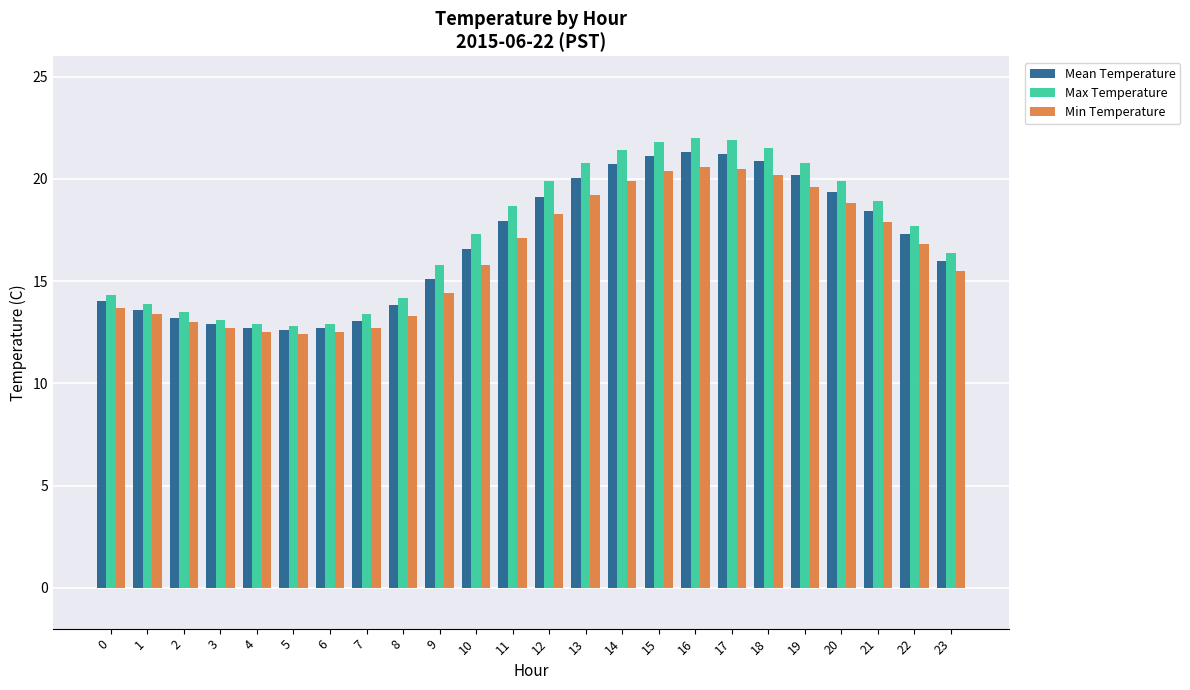

What is the value of the Min Temperature bar at the 16th from the left?

20.4